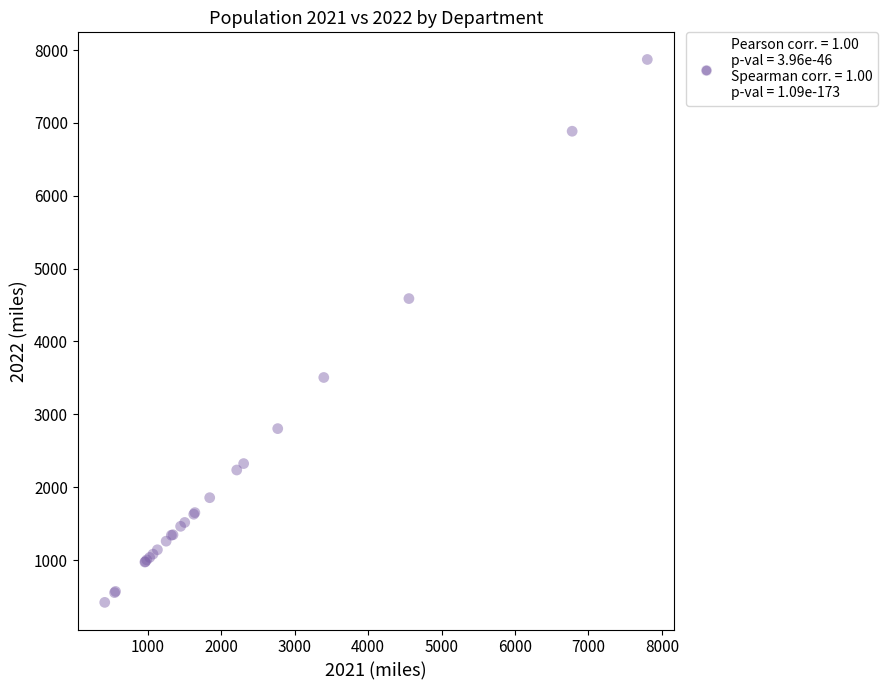

What Y value in the scatter plot is closest to 4145?

4589